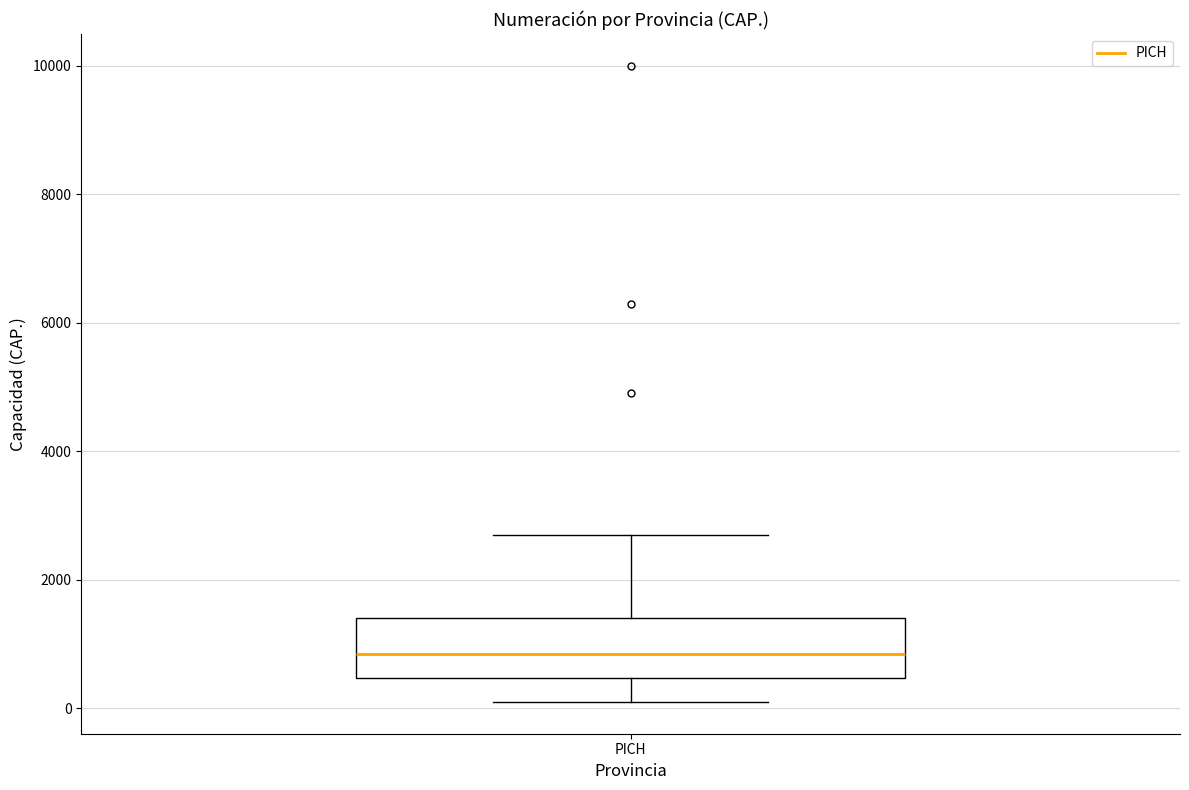

Transcribe this box plot: give where the median line is, the range the box spans, and where the two whiskers end, as read against the y-axis. The values are not printed on the chart, so give them approximately, as read against the axis.

median 800, box 400 to 1400, whiskers 200 to 2800